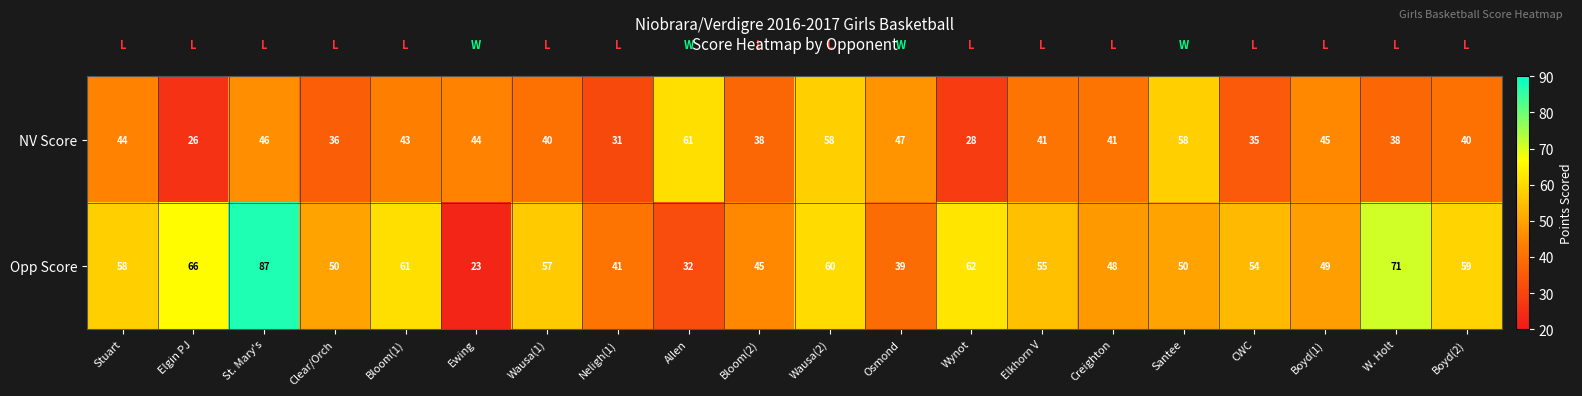

What is the difference between the highest and lowest values at CWC?

19